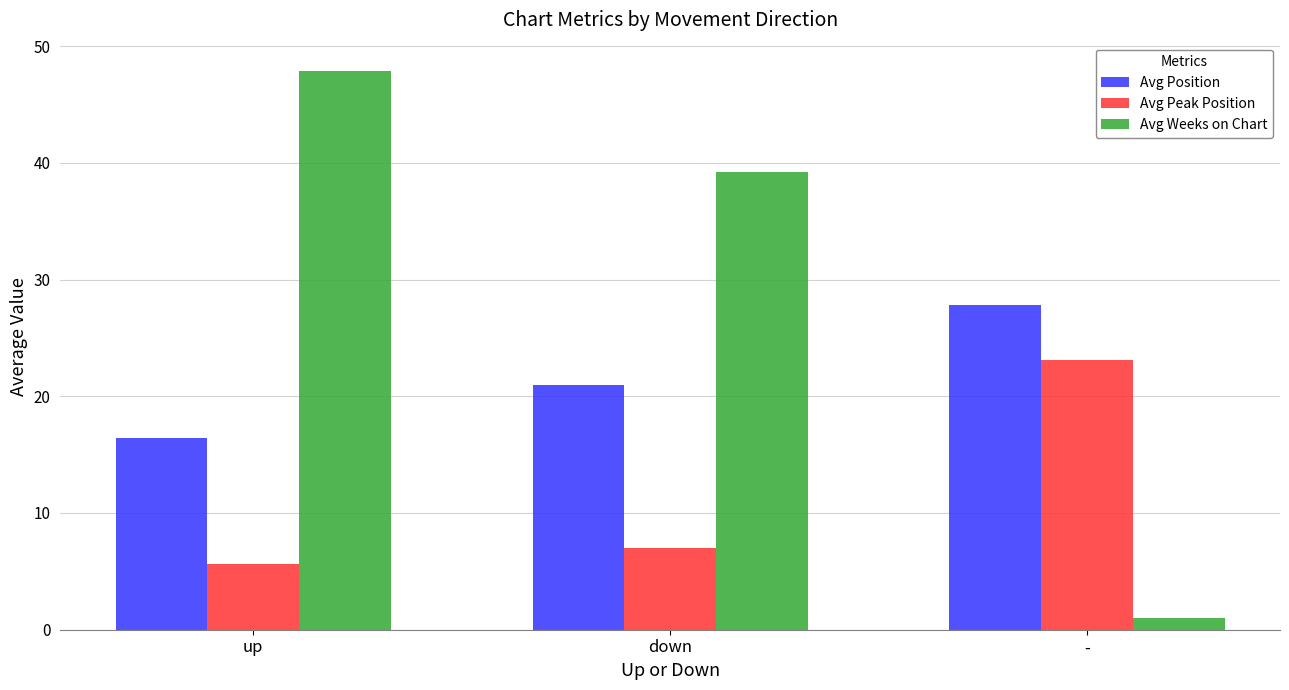

What is the difference between the Avg Peak Position values at - and down?

16.1